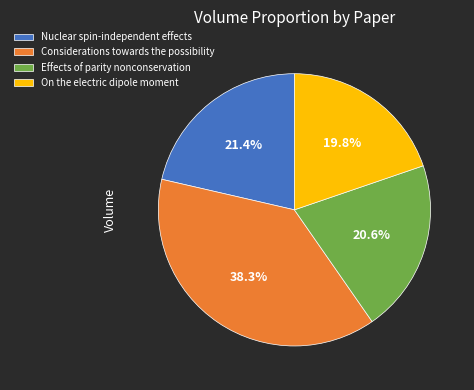

How many slices are in this pie chart?

4